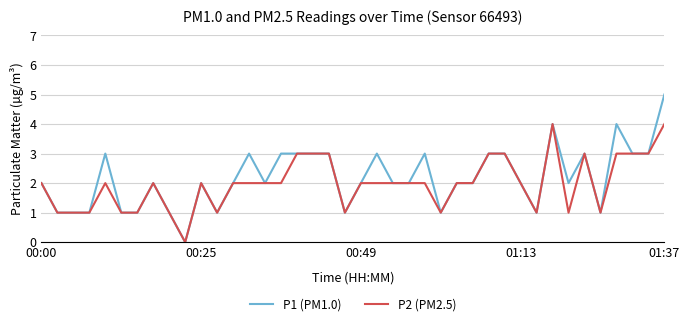

How many positive values does the P1 (PM1.0) series have?

39